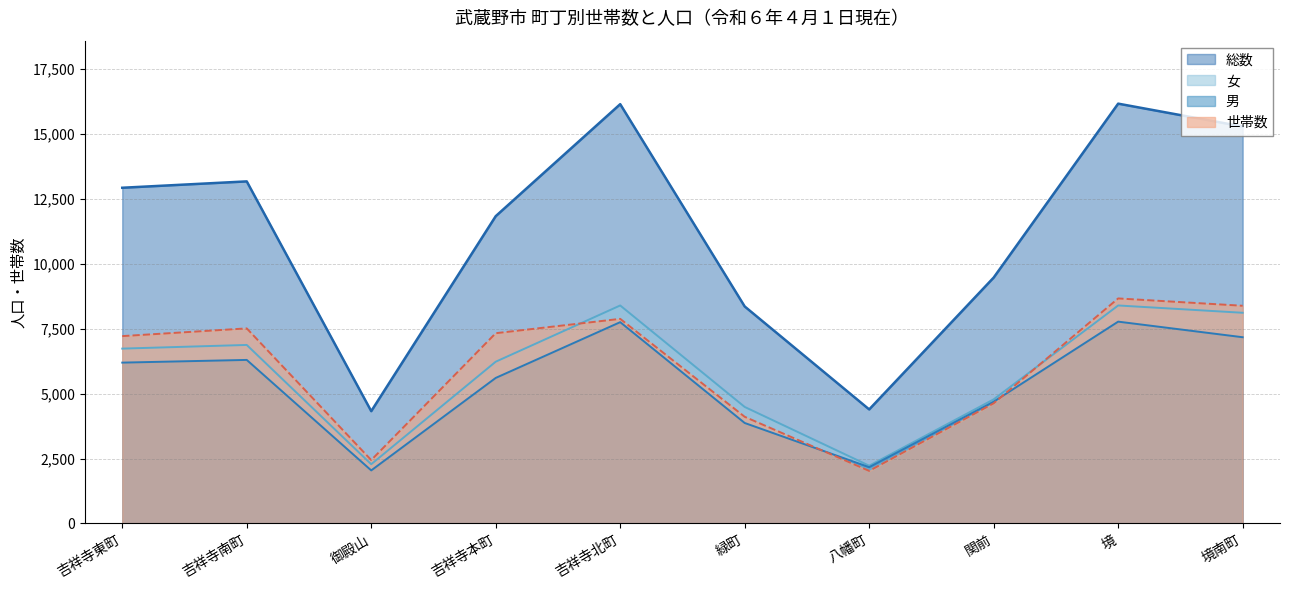

True or false: 総数 and 世帯数 intersect in this chart.

False